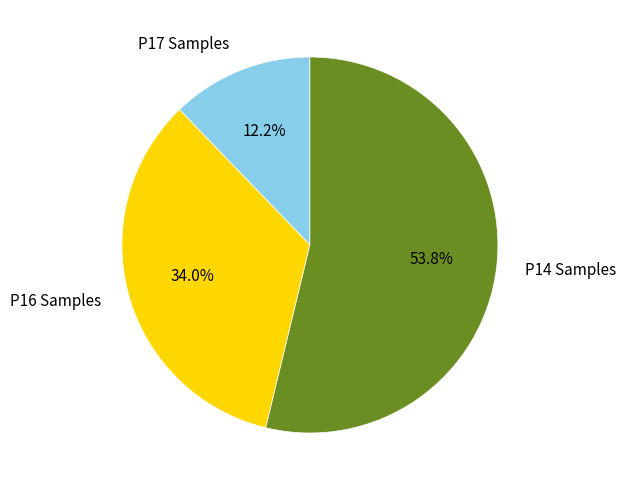

Rank the categories by value from highest to lowest.

P14 Samples, P16 Samples, P17 Samples